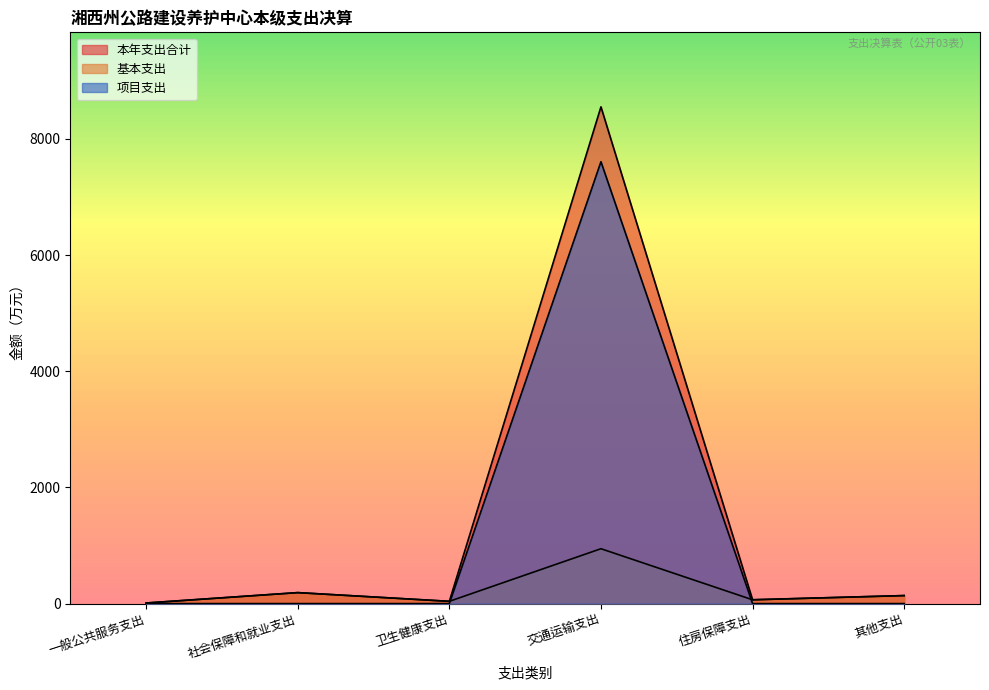

Reading left to right, transcribe all the data shown in this chart.

本年支出合计: 一般公共服务支出=10.0	社会保障和就业支出=188.9	卫生健康支出=39.0	交通运输支出=8551.1	住房保障支出=65.7	其他支出=138.0
基本支出: 一般公共服务支出=10.0	社会保障和就业支出=188.9	卫生健康支出=39.0	交通运输支出=944.5	住房保障支出=65.7	其他支出=138.0
项目支出: 一般公共服务支出=0.0	社会保障和就业支出=0.0	卫生健康支出=0.0	交通运输支出=7606.5	住房保障支出=0.0	其他支出=0.0